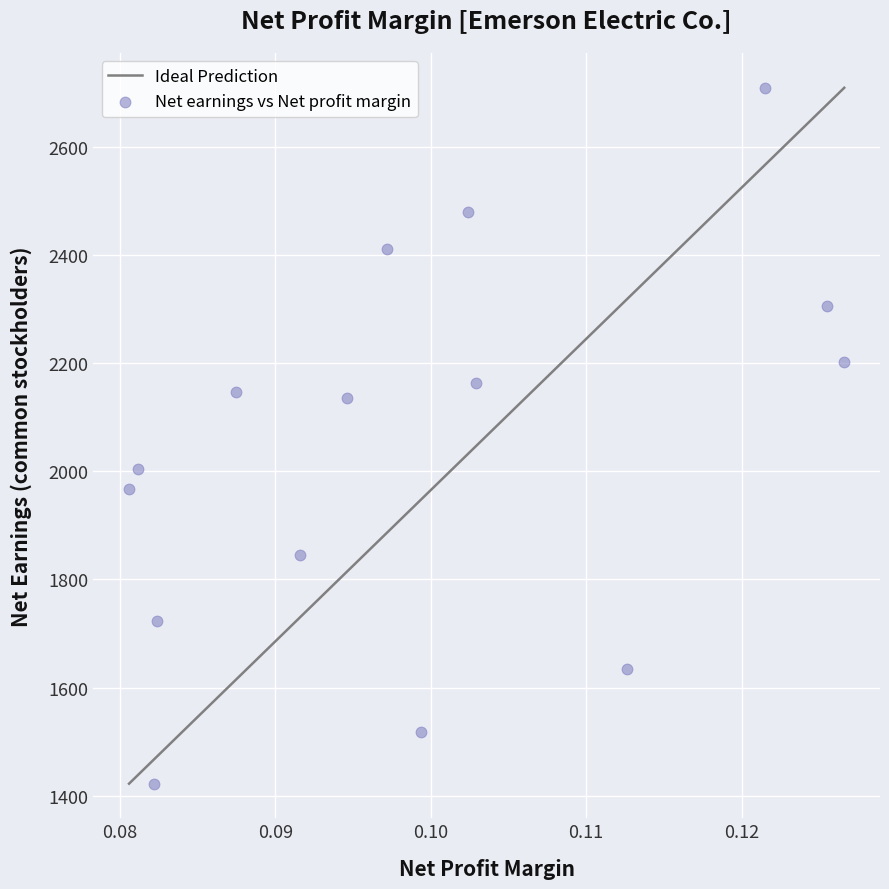

What is the range of Y values (max minus min)?

1288